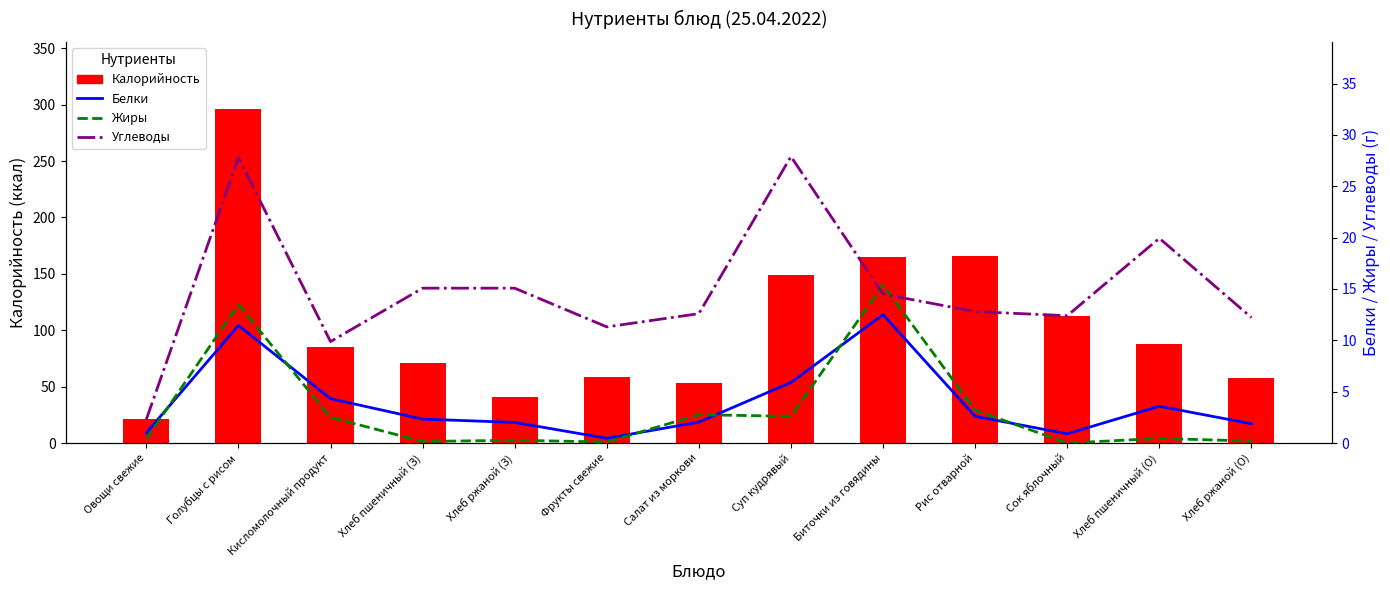

Is it true that Белки equals 0.1 at Фрукты свежие?

False